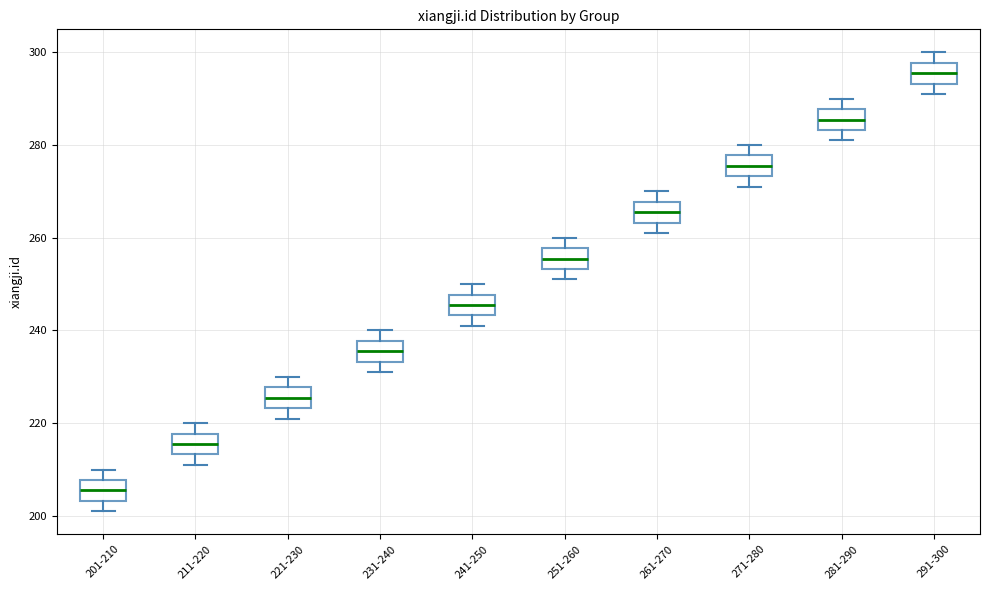

Reading left to right, read every box against the y-axis: the position of its median line, the range the box covers, and the ends of its whiskers. The values are not printed on the chart, so give them approximately, as read against the axis.

201-210: median 206, box 204 to 208, whiskers 202 to 210
211-220: median 216, box 214 to 218, whiskers 212 to 220
221-230: median 226, box 224 to 228, whiskers 222 to 230
231-240: median 236, box 234 to 238, whiskers 232 to 240
241-250: median 246, box 244 to 248, whiskers 242 to 250
251-260: median 256, box 254 to 258, whiskers 252 to 260
261-270: median 266, box 264 to 268, whiskers 262 to 270
271-280: median 276, box 274 to 278, whiskers 272 to 280
281-290: median 286, box 284 to 288, whiskers 282 to 290
291-300: median 296, box 294 to 298, whiskers 292 to 300